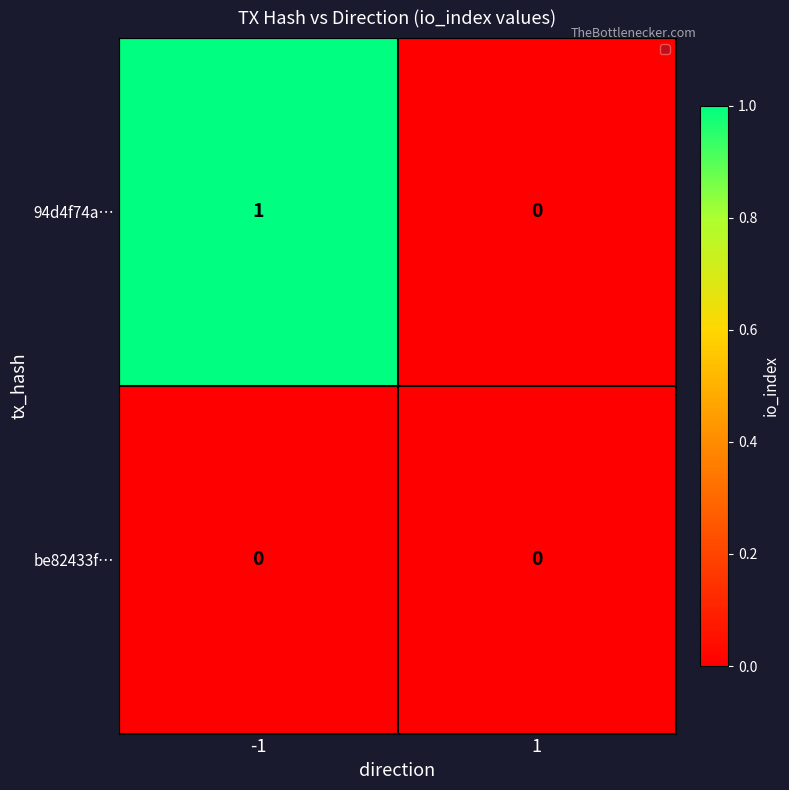

Which series has the widest spread of values?

94d4f74a…